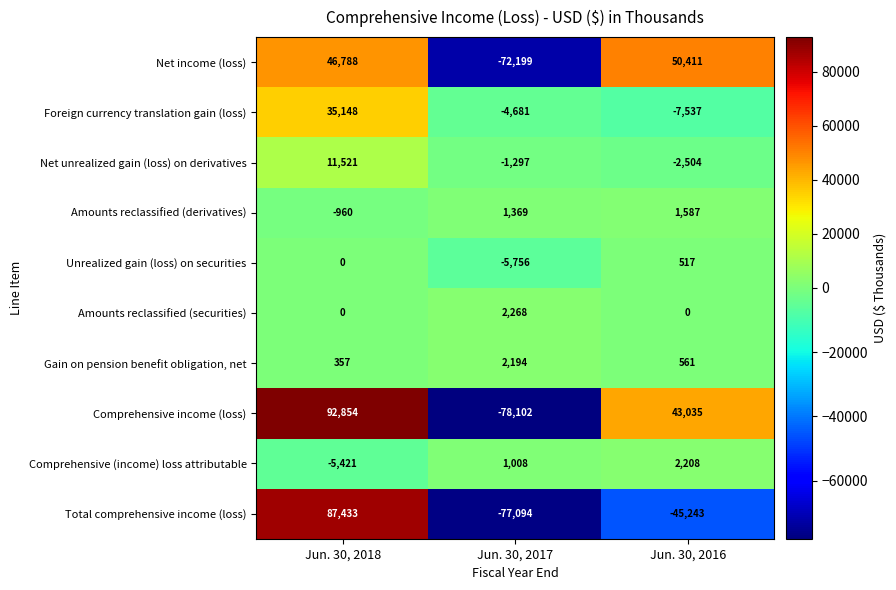

How many values in Comprehensive income (loss) are above zero?

2